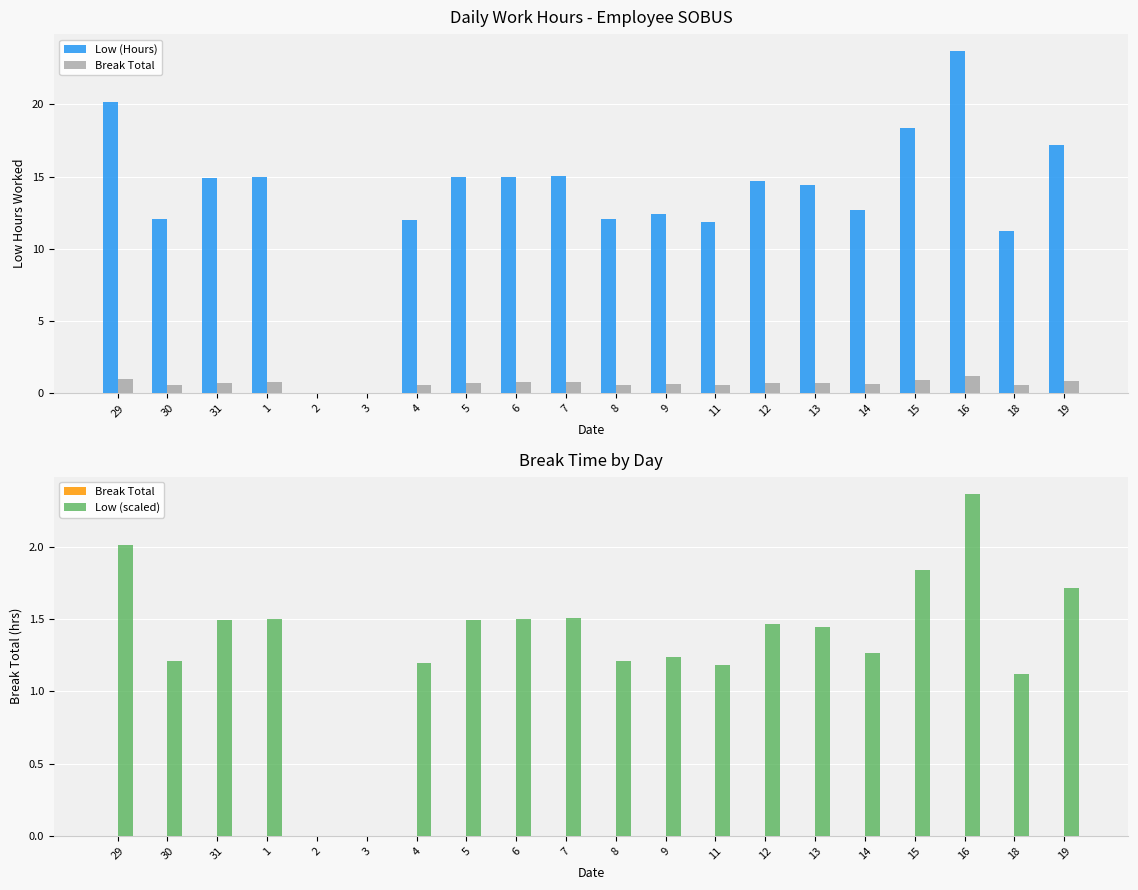

True or false: Break Total has a value of 0.0 at 18.

True